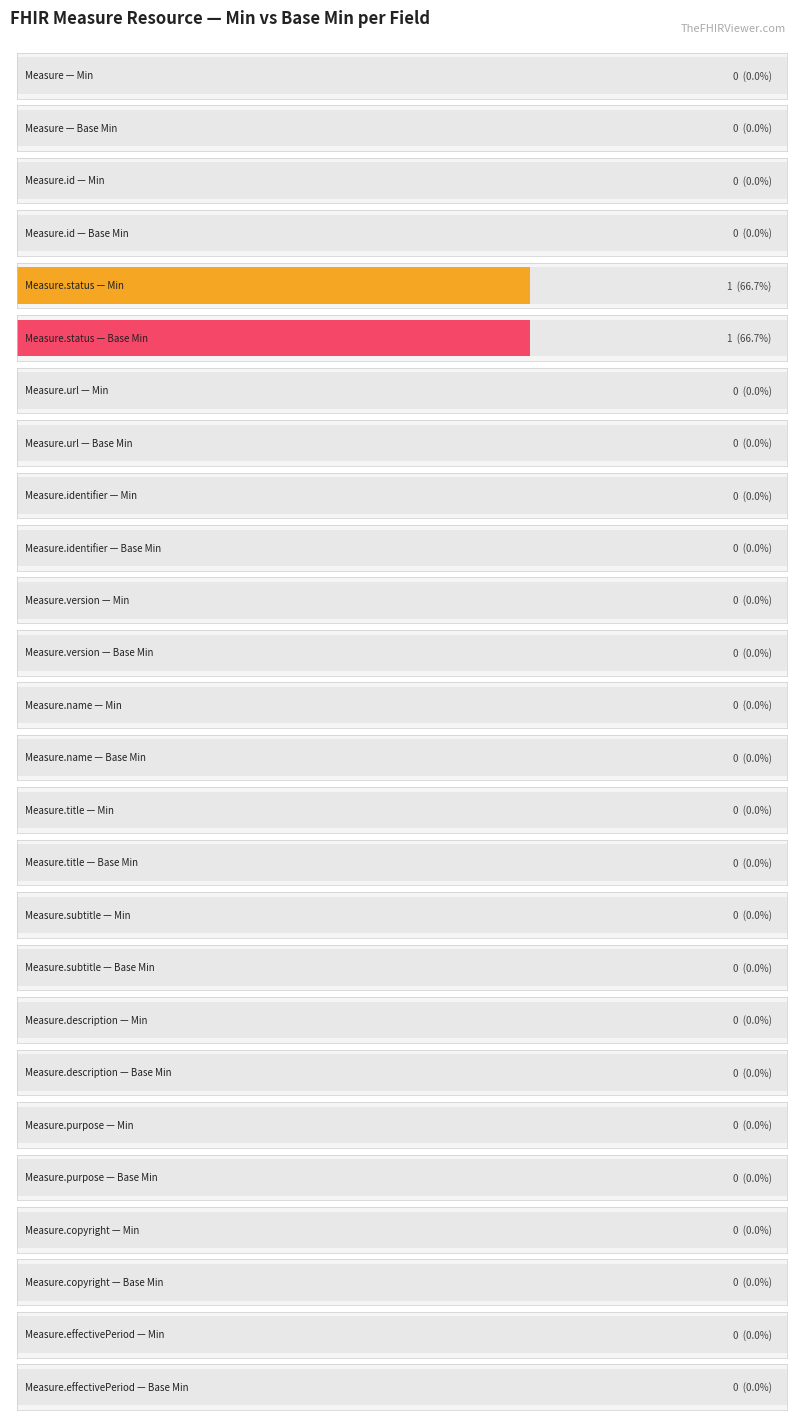

How many data points in Base Min are above 0?

1